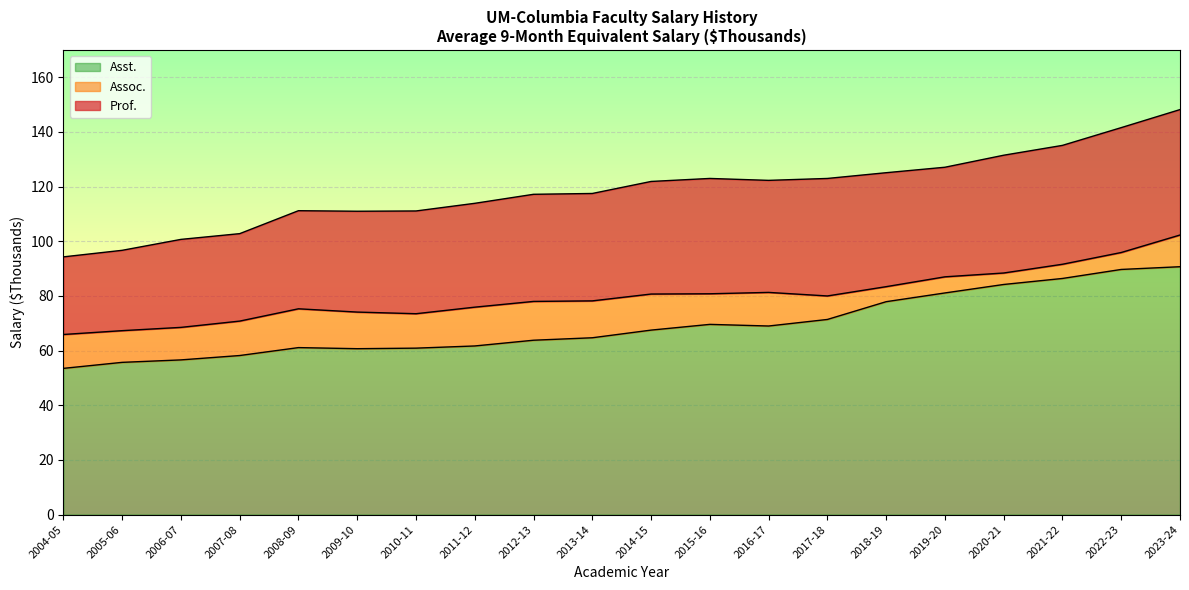

True or false: Asst. has a value of 107.5 at 2018-19.

False